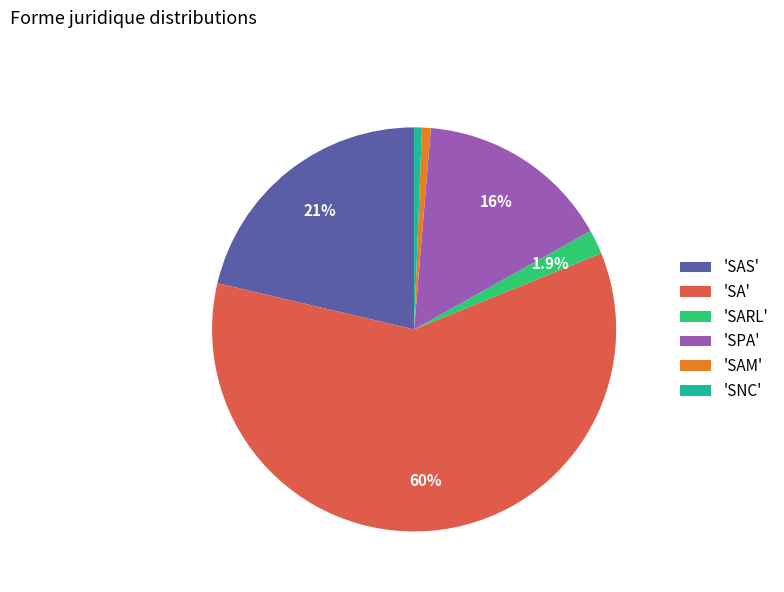

Is there any slice that represents more than half of the pie?

Yes